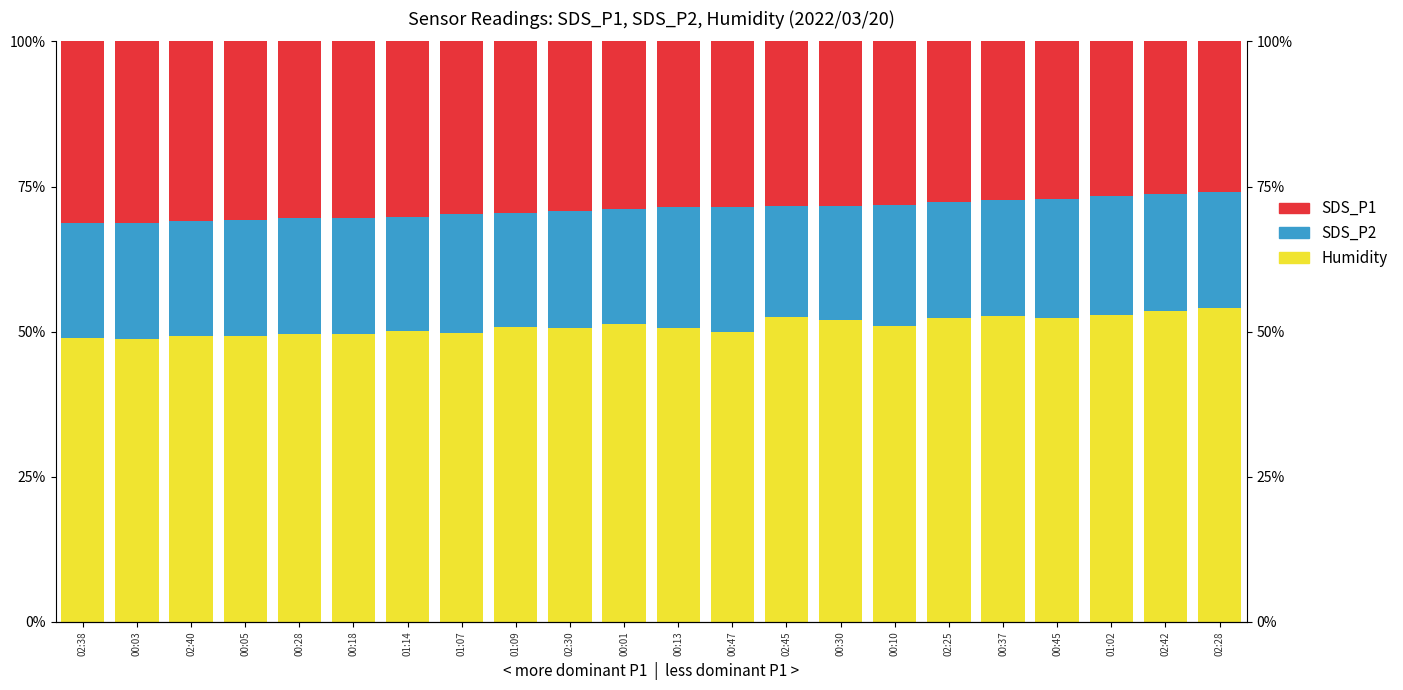

What is the sum of all SDS_P2 values?

442.2